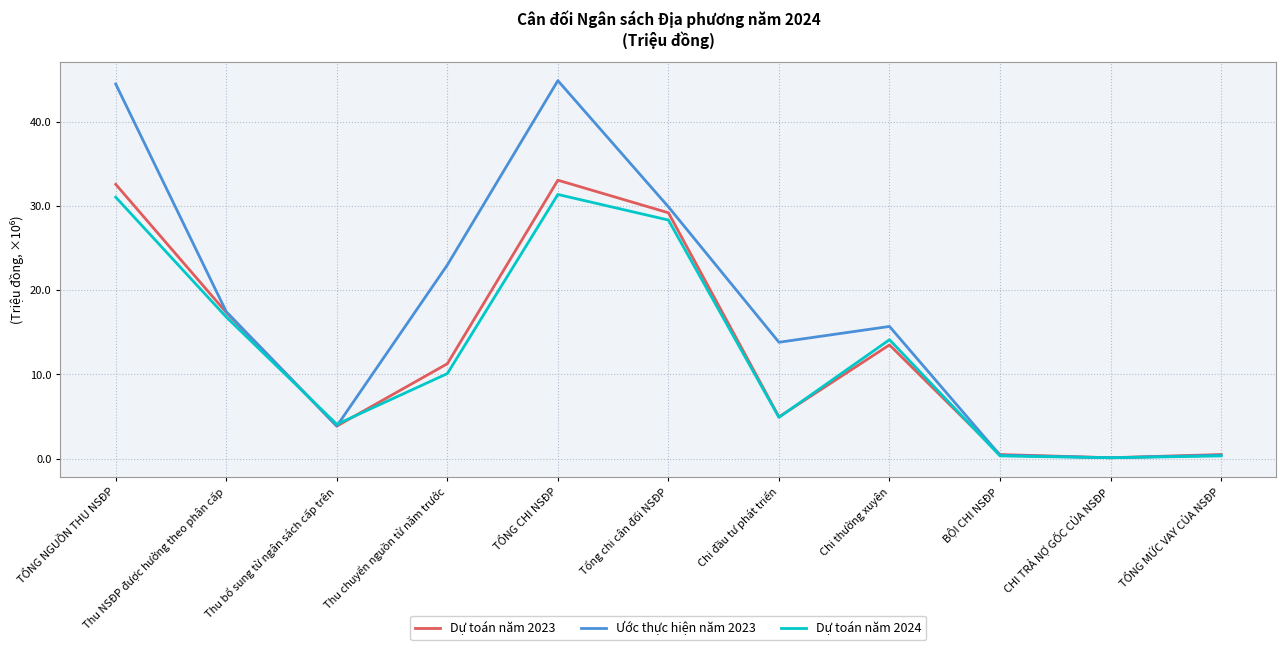

How many intersections are there between Ước thực hiện năm 2023 and Dự toán năm 2024?

4